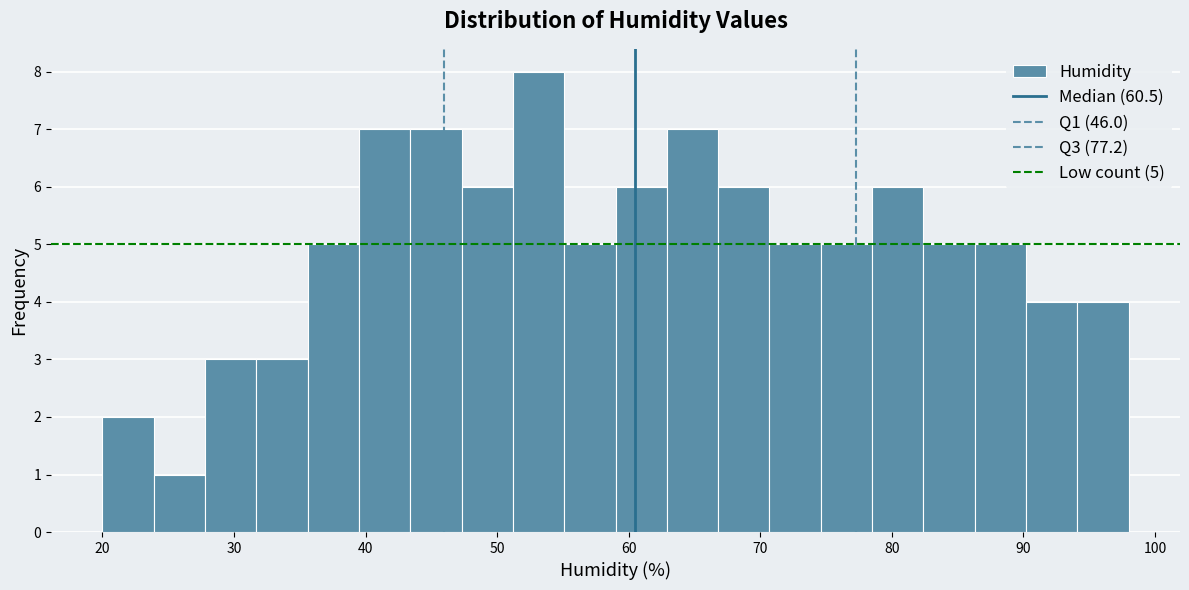

Read against the x-axis, roughly where is the centre of the tallest bar?

53